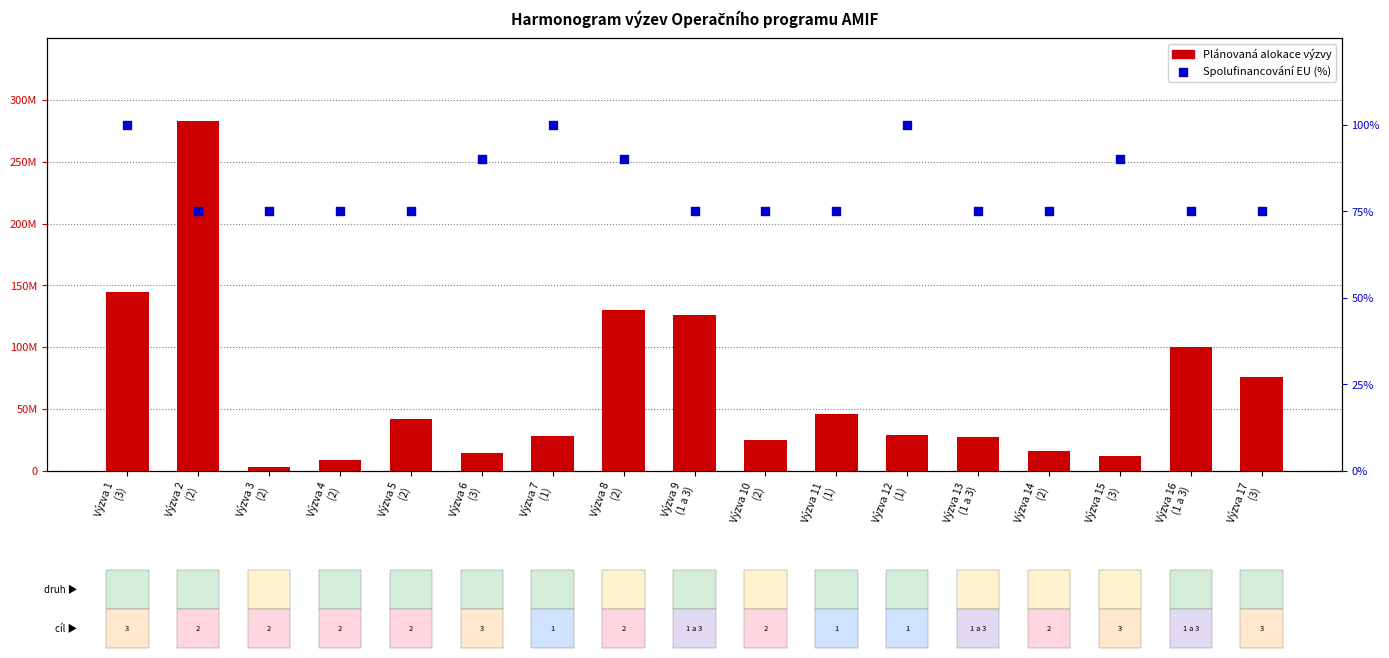

What is the total value across all series at Výzva 8
(2)?

130000090